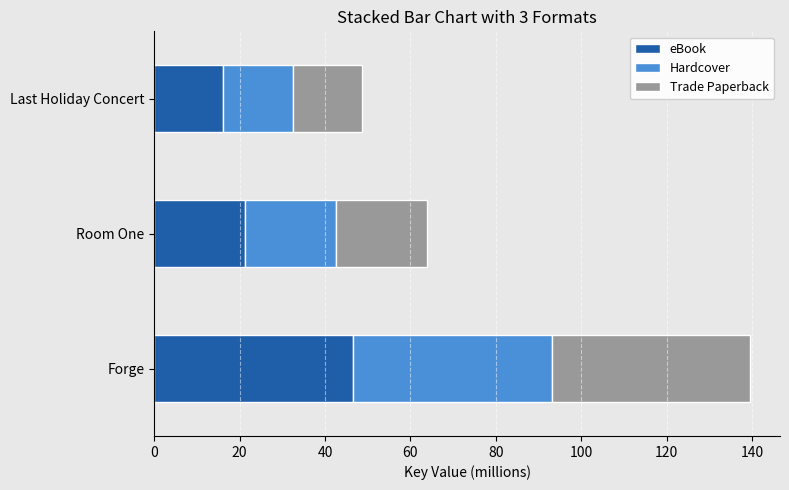

Rank the categories by eBook value from highest to lowest.

Forge, Room One, Last Holiday Concert